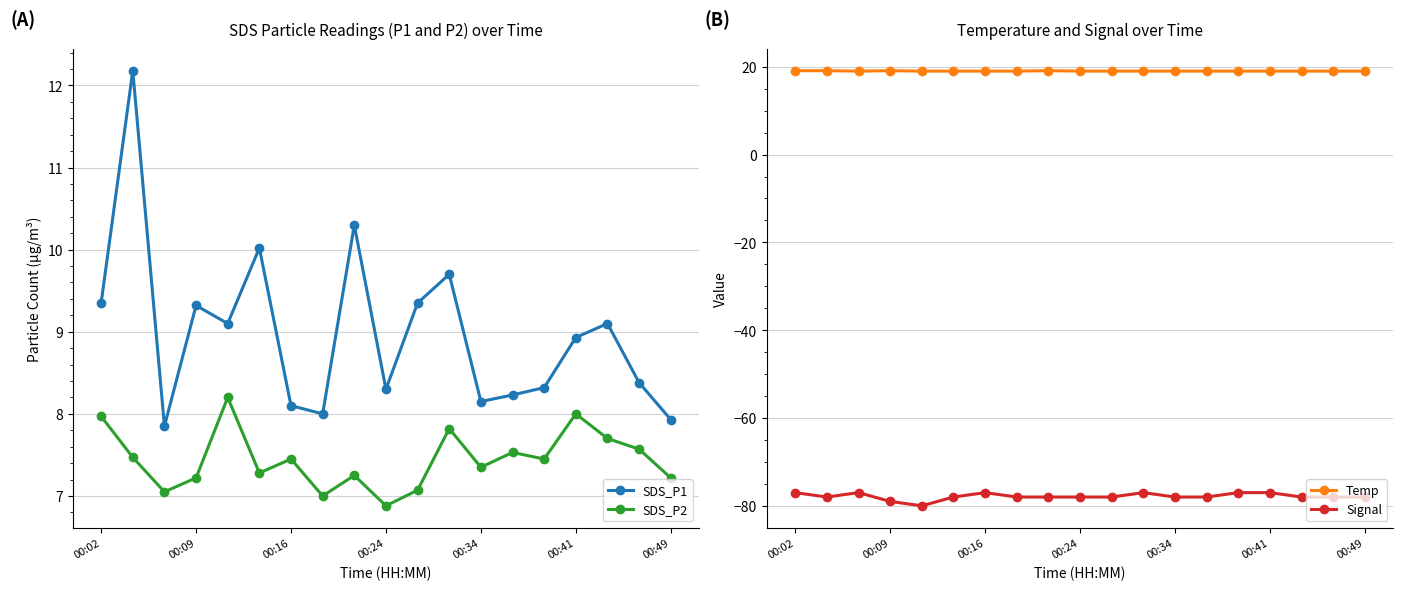

Reading left to right, extract all data points from this chart.

SDS_P1: 9.3	12.2	7.8	9.3	9.1	10.0	8.1	8.0	10.3	8.3	9.3	9.7	8.2	8.2	8.3	8.9	9.1	8.4	7.9
SDS_P2: 8.0	7.5	7.0	7.2	8.2	7.3	7.5	7.0	7.2	6.9	7.1	7.8	7.3	7.5	7.5	8.0	7.7	7.6	7.2
Temp: 19.1	19.1	19.0	19.1	19.0	19.0	19.0	19.0	19.1	19.0	19.0	19.0	19.0	19.0	19.0	19.0	19.0	19.0	19.0
Signal: -77.0	-78.0	-77.0	-79.0	-80.0	-78.0	-77.0	-78.0	-78.0	-78.0	-78.0	-77.0	-78.0	-78.0	-77.0	-77.0	-78.0	-78.0	-78.0